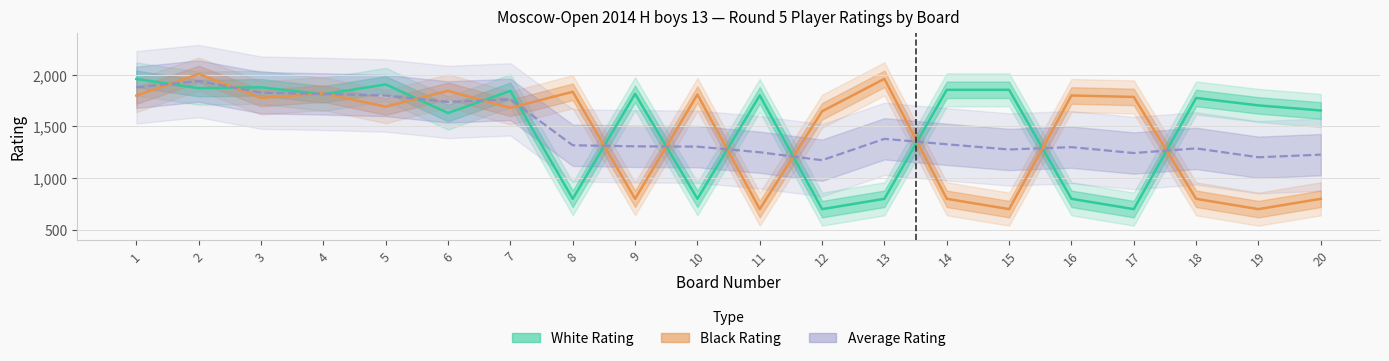

How many times do White Rating and Black Rating cross each other?

14